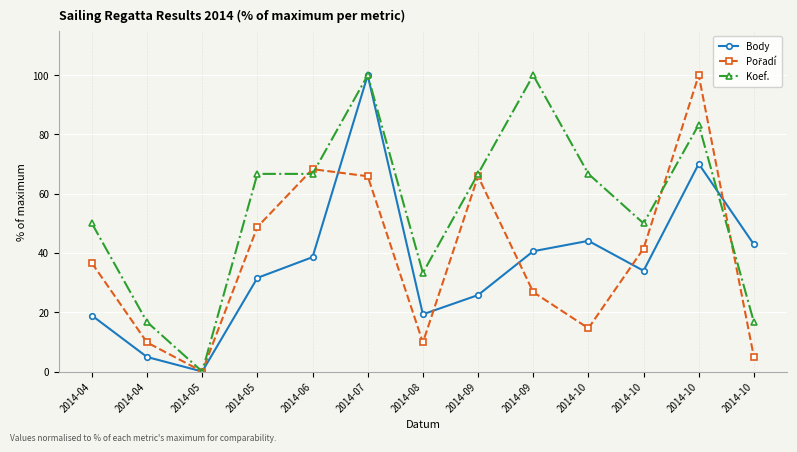

The value of Body at 2014-05 is 52.8. True or false?

False